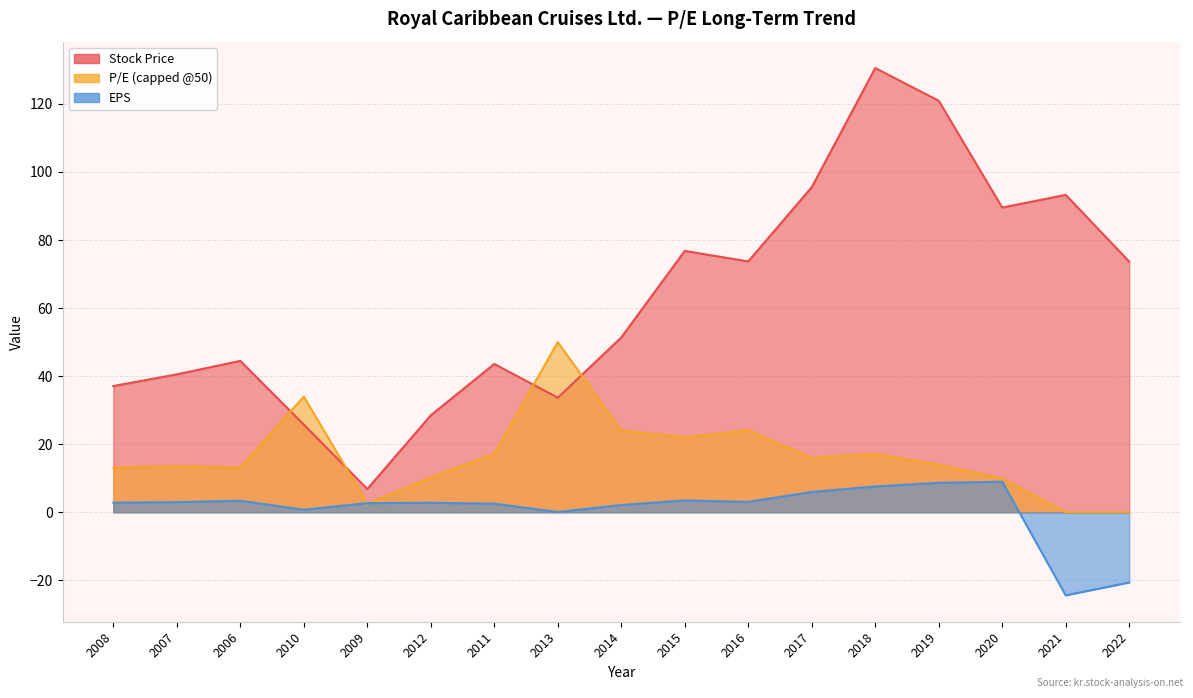

Which category has the highest value in the EPS series?

2020